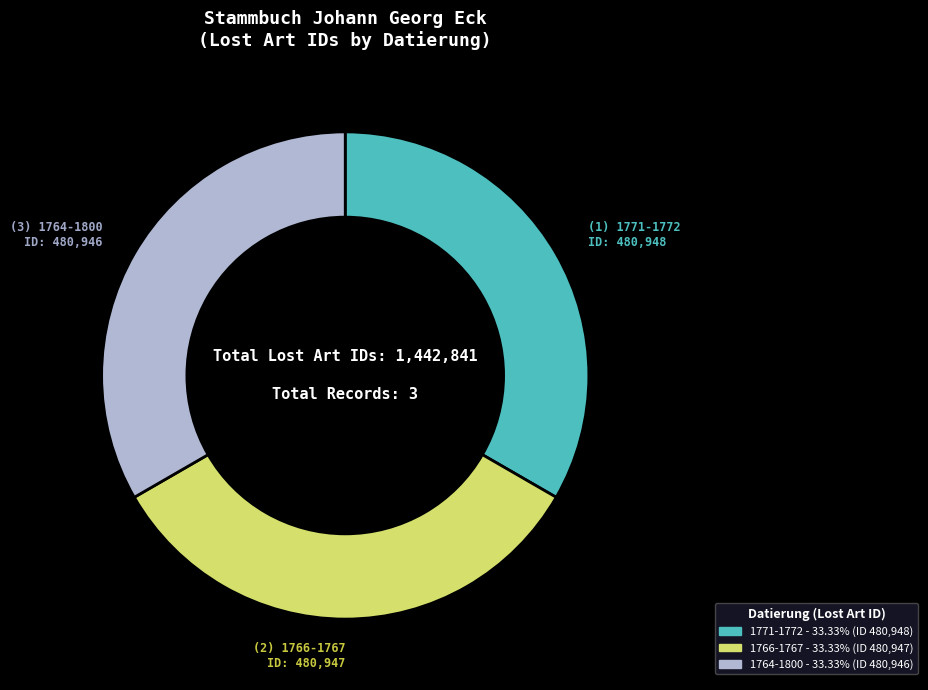

How many slices are in this pie chart?

3